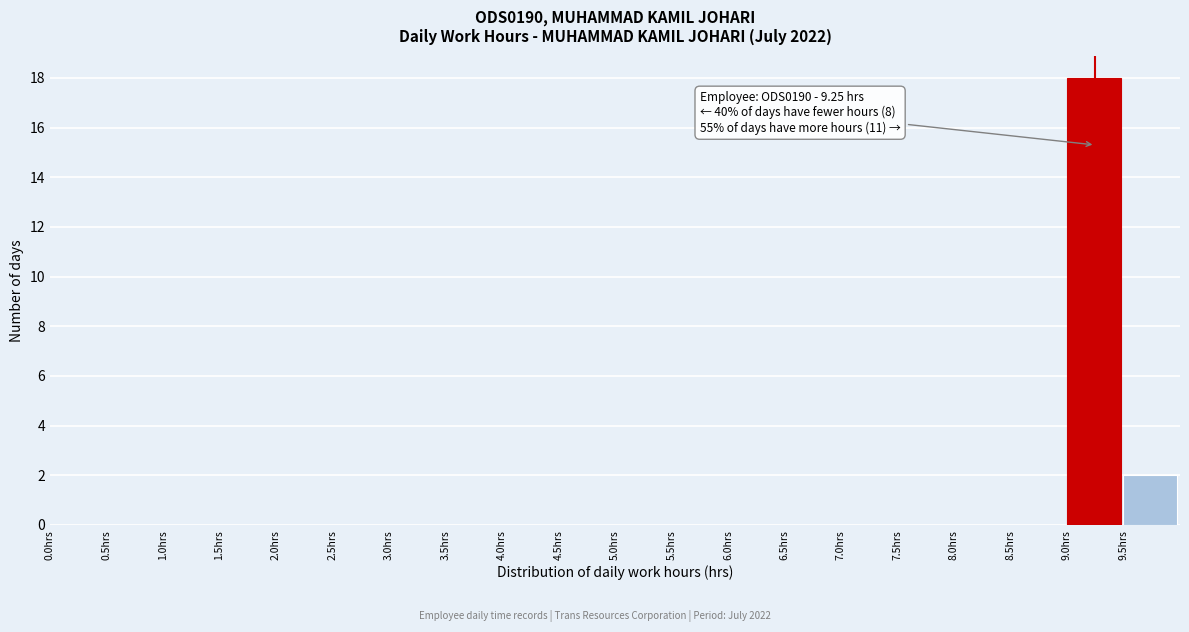

Over which range of the x-axis is the bar tallest?

9.0 to 9.5